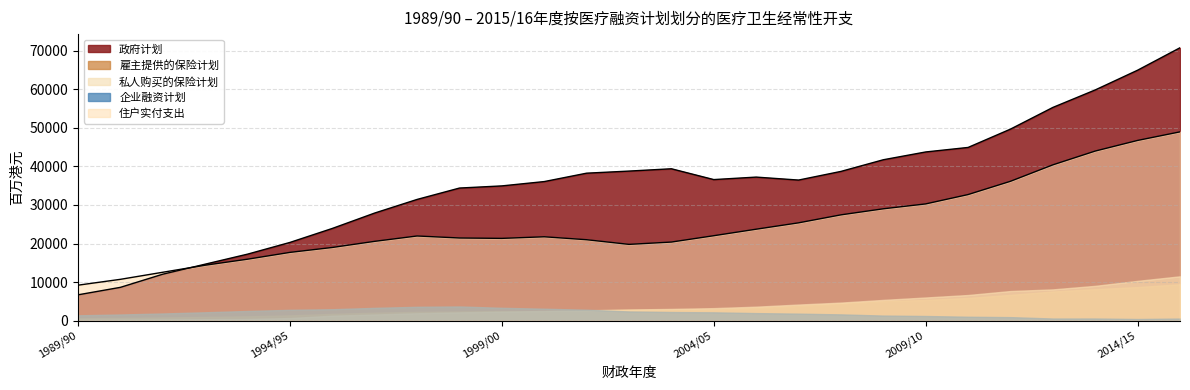

Does the chart display data point markers on the line(s)?

No